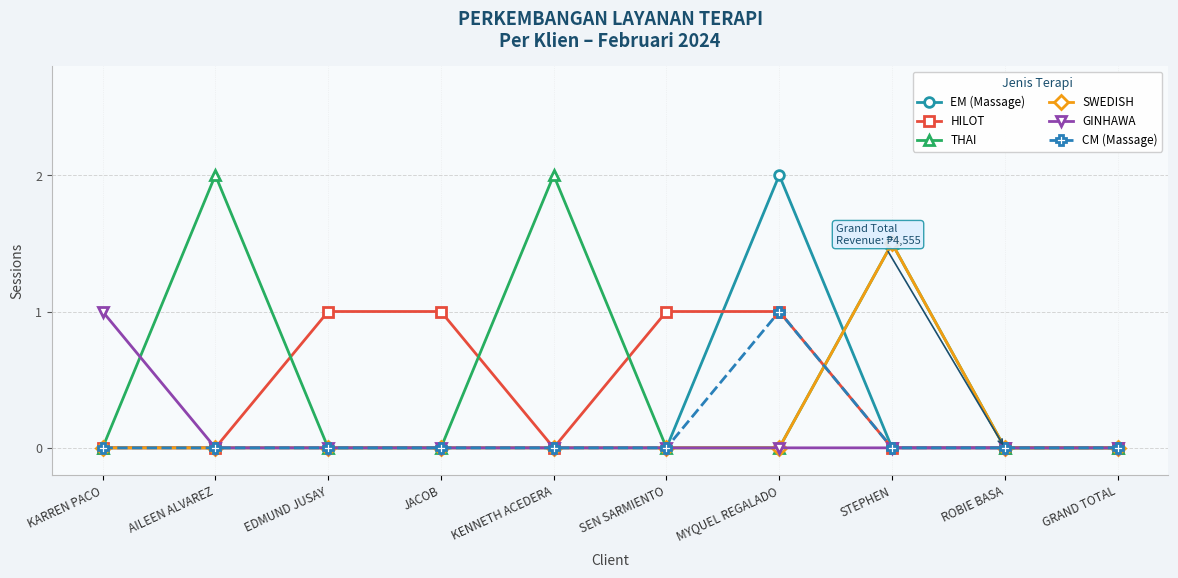

Is it true that SWEDISH equals -1.0 at ROBIE BASA?

False